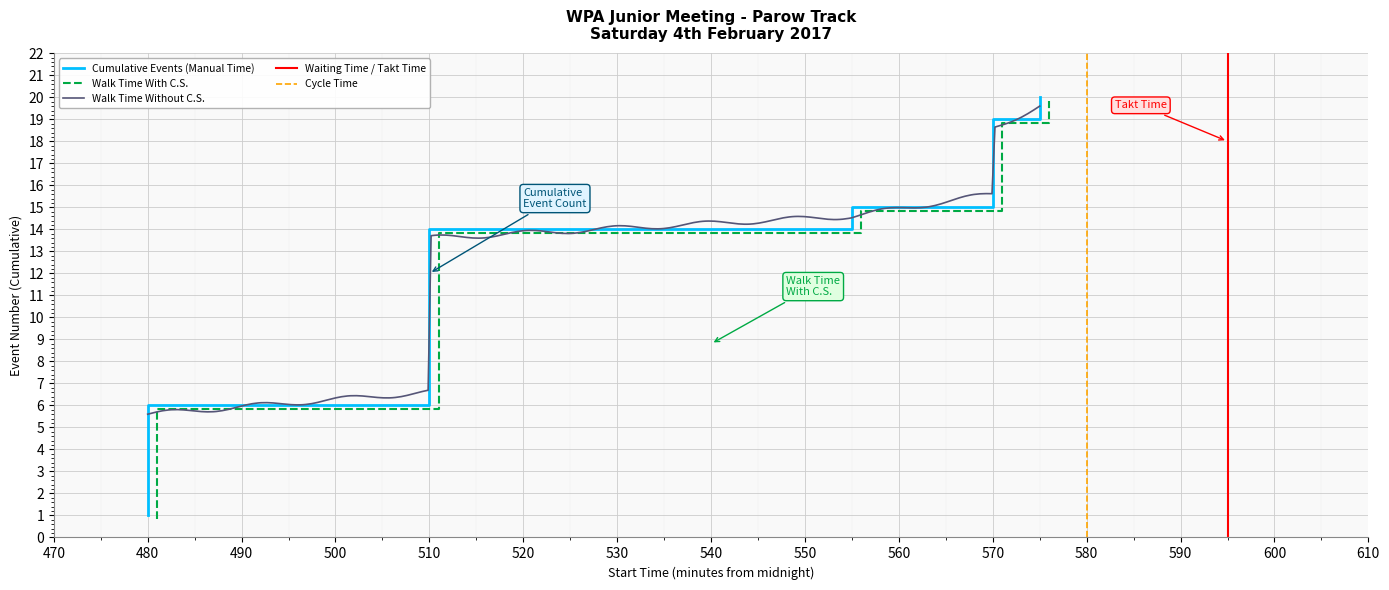

What is the minimum value for Walk Time Without C.S.?

5.6